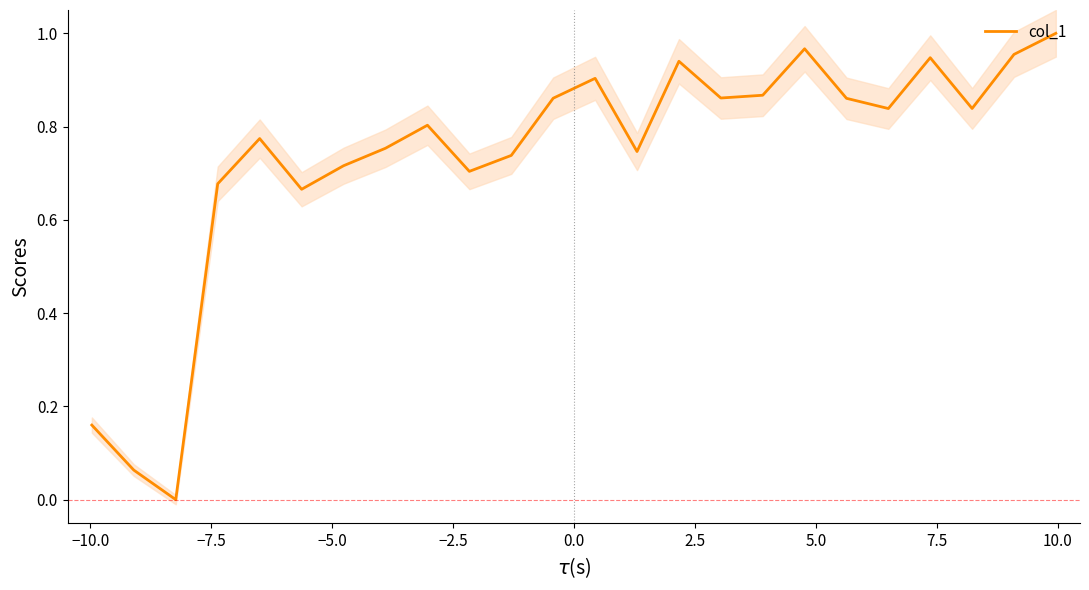

Is this an area chart (filled region under the line)?

No